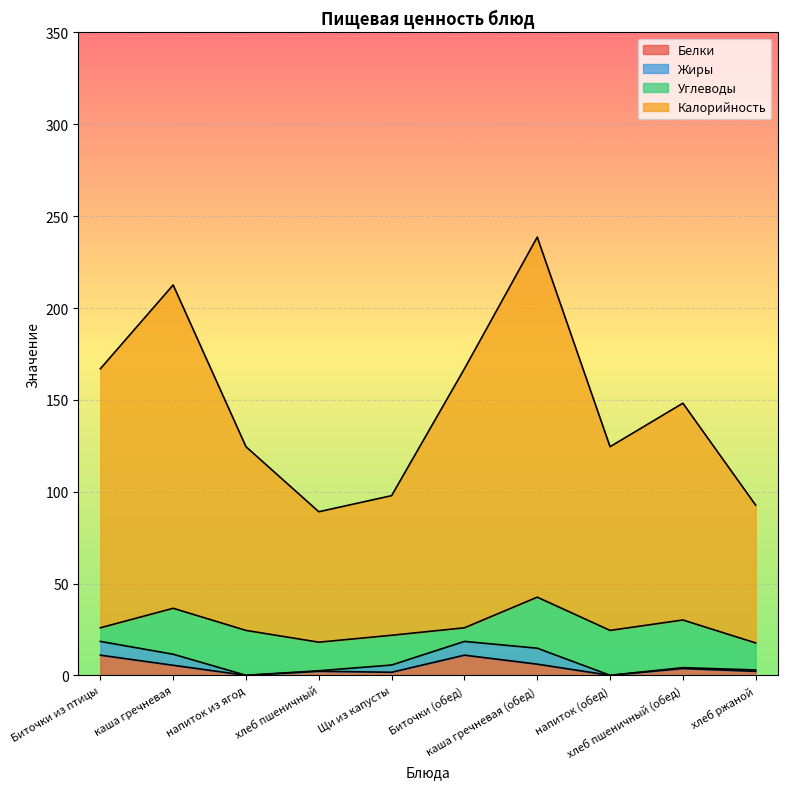

Which series has the largest total across all categories?

Калорийность